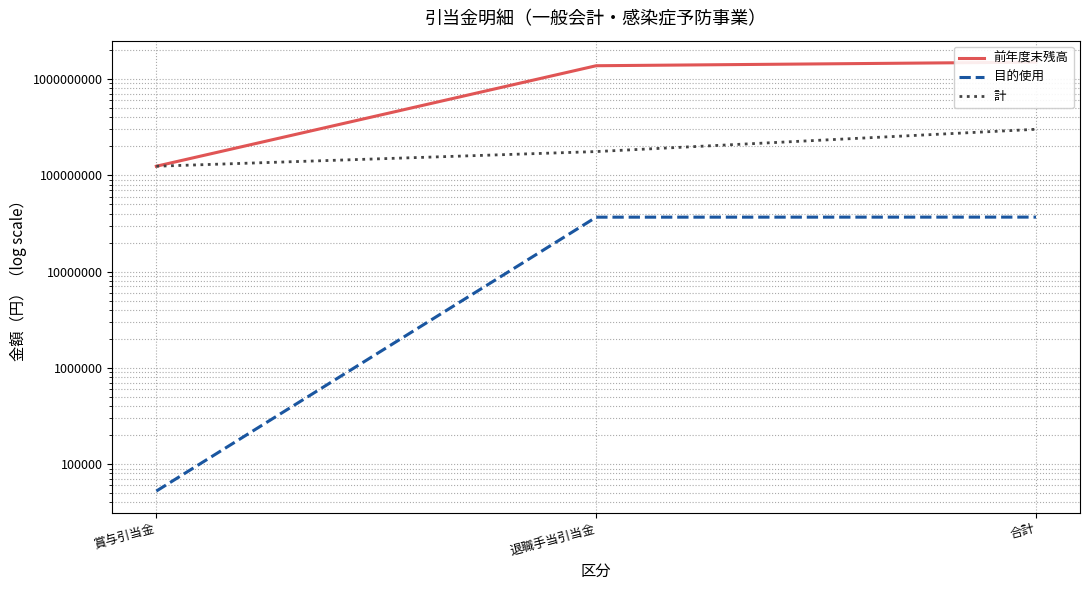

What position from the left is 合計?

3